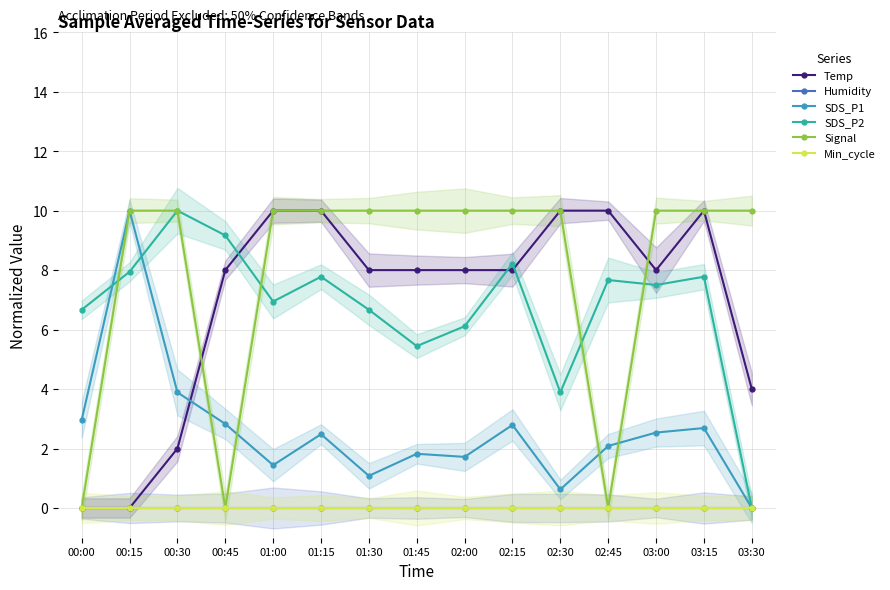

What is the sum of all Temp values?

104.0